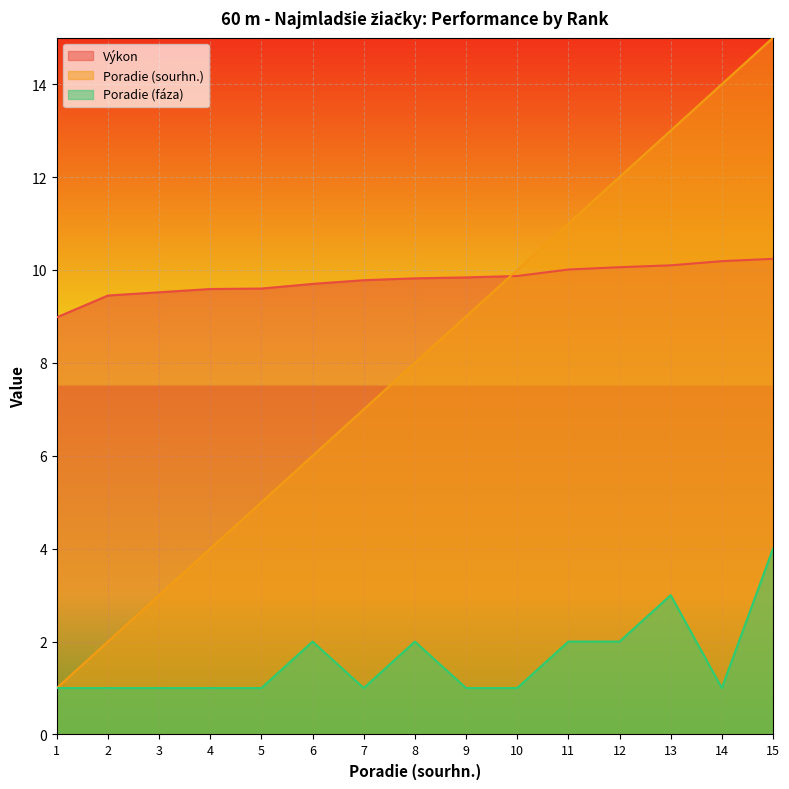

Is the value of Poradie (sourhn.) at 11 greater than the value of Výkon at 7?

Yes